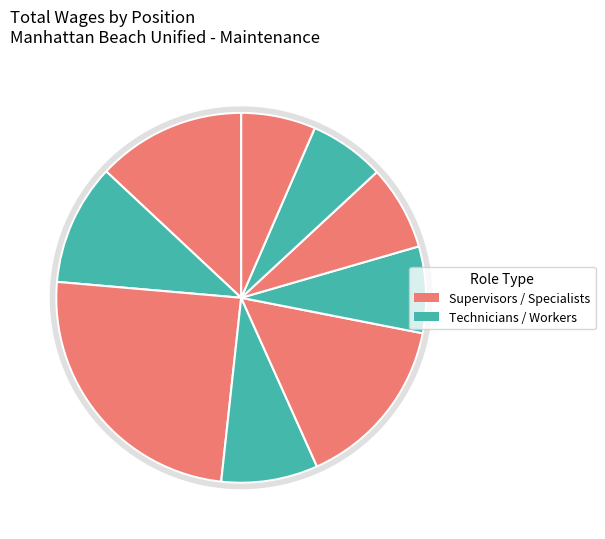

Rank the categories by value from highest to lowest.

Director Facilities Maint, Director Of Operations, Build. Trades Specialist, Mechanic, Build. Trades Specialist, Build. Trades Specialist, Build Trades Technician, Lead Grounds Maint Worker, Build Trades Technician, Building Maintenance Wkr, Grounds Maintenance Wrkr, Depart Admin Assistant